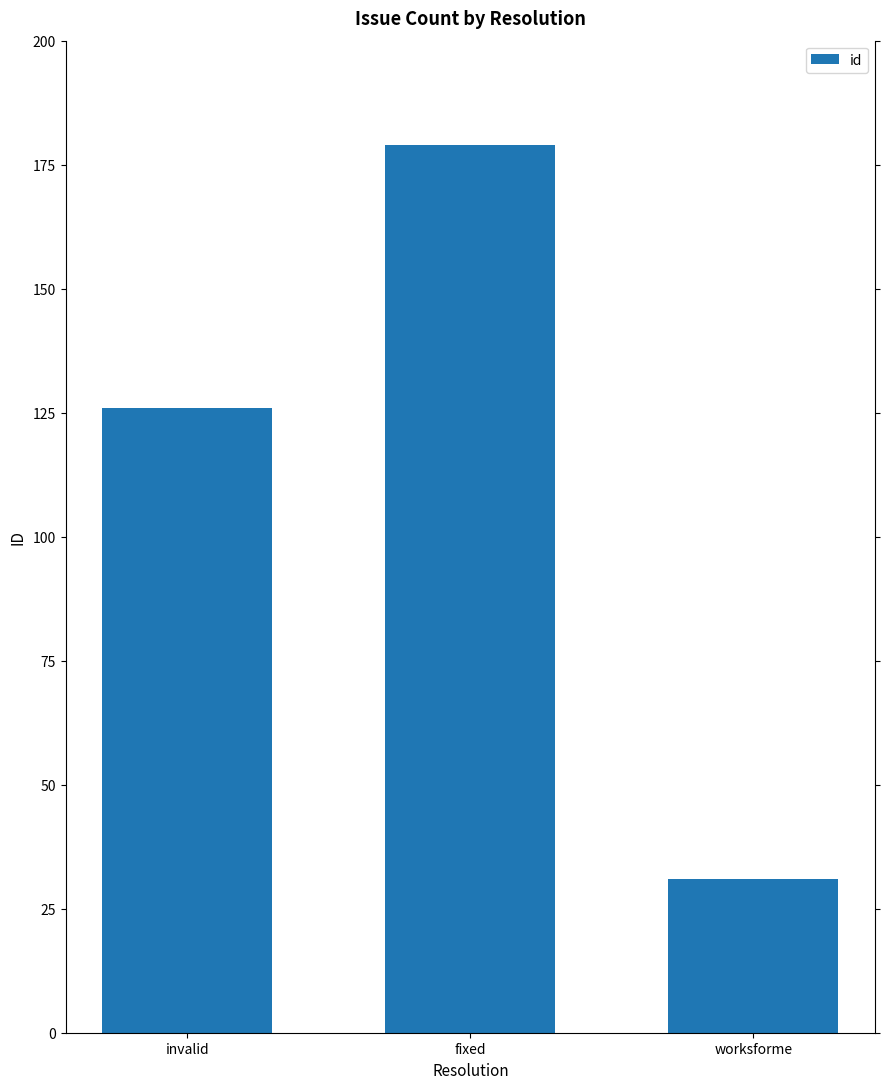

Between fixed and invalid, which is larger?

fixed